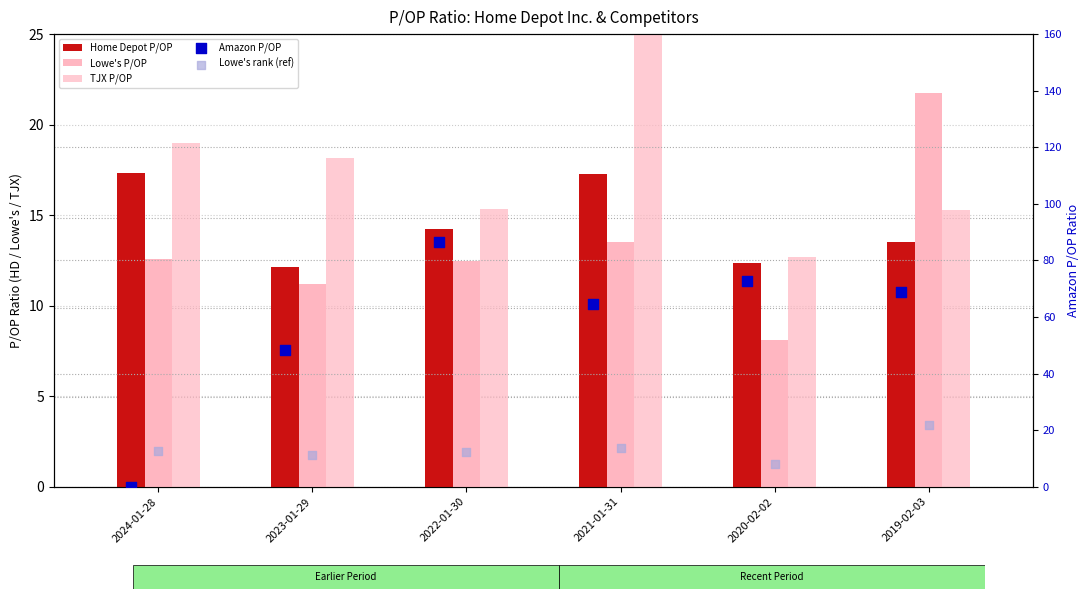

Which series contains the highest Y value?

TJX P/OP